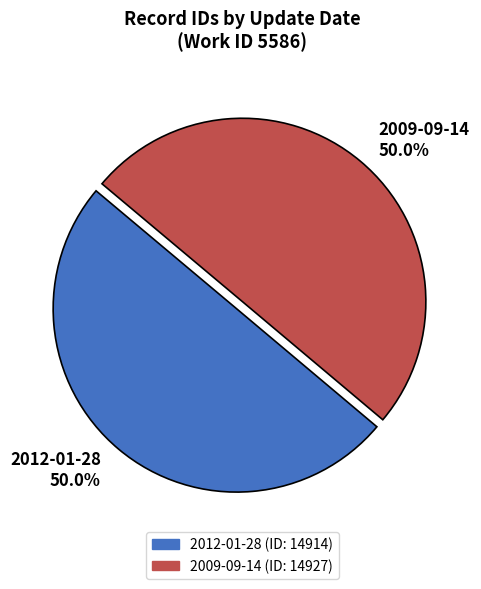

Approximately how many times larger is the value at 2009-09-14 50.0% compared to 2012-01-28 50.0%?

1.0